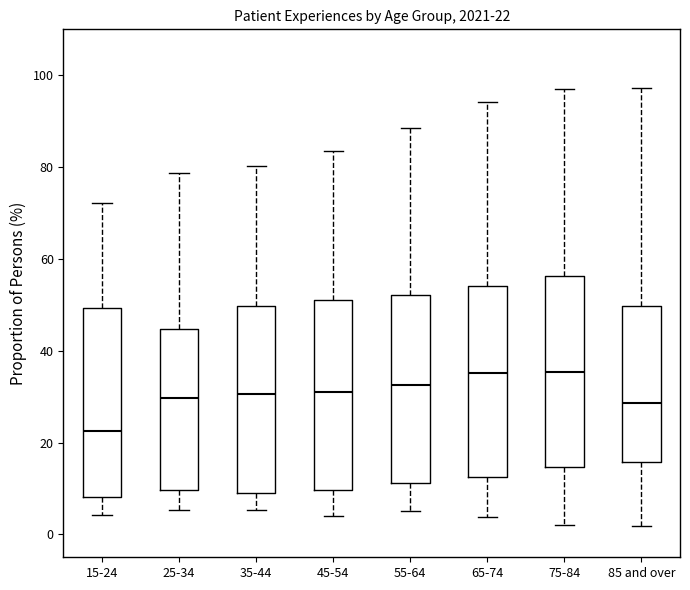

Which box's median line is the lowest?

15-24